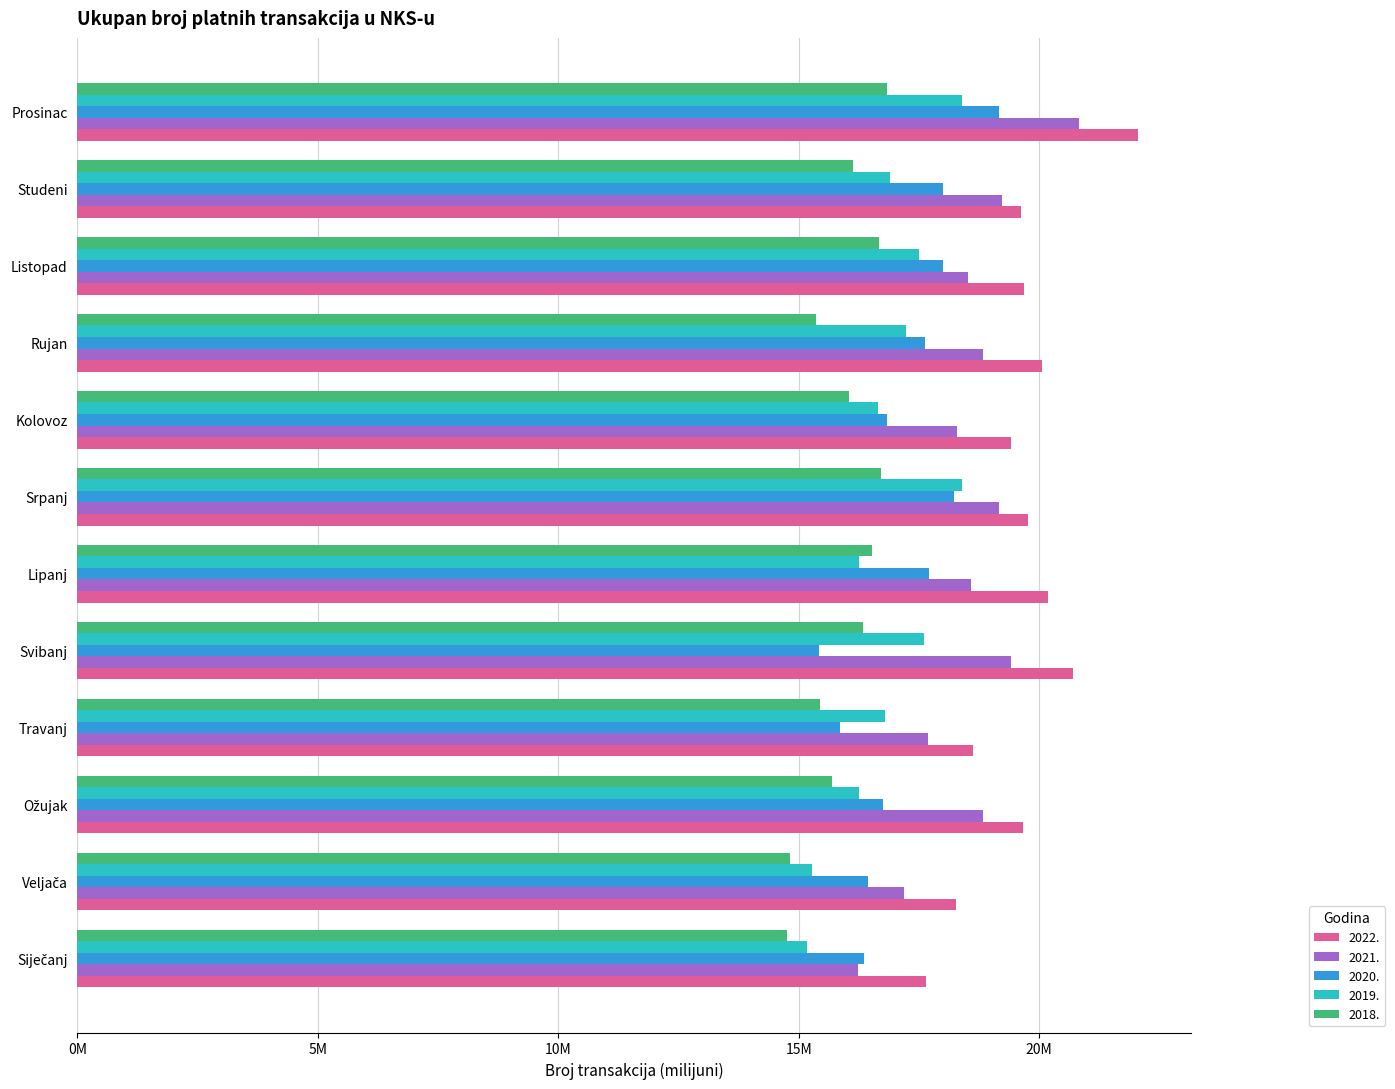

What are all the series names shown in the legend?

2022., 2021., 2020., 2019., 2018.